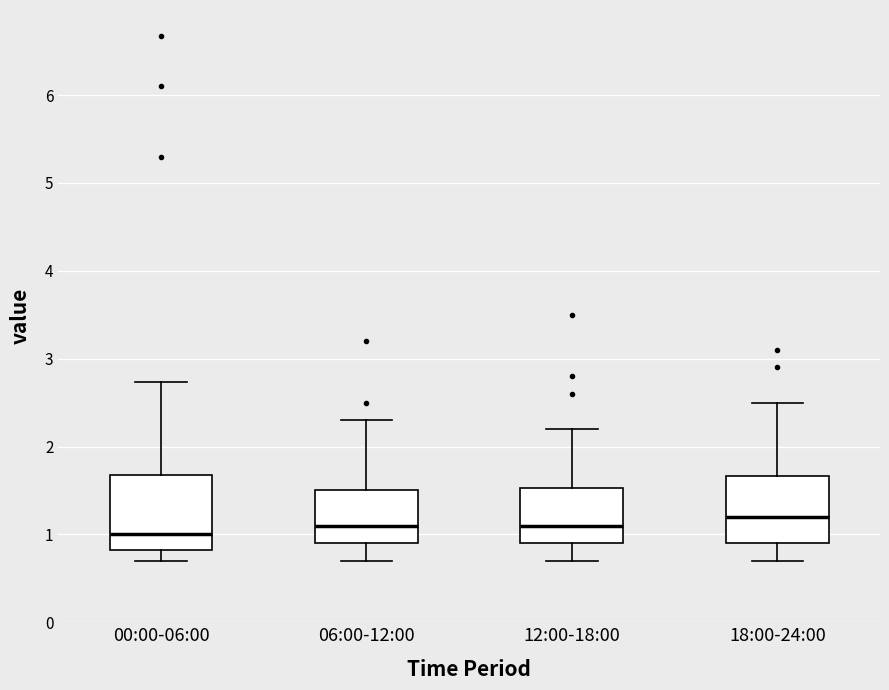

Where is the upper edge of the box for 00:00-06:00 on the y-axis? The values are not printed on the chart, so give them approximately, as read against the axis.

1.7